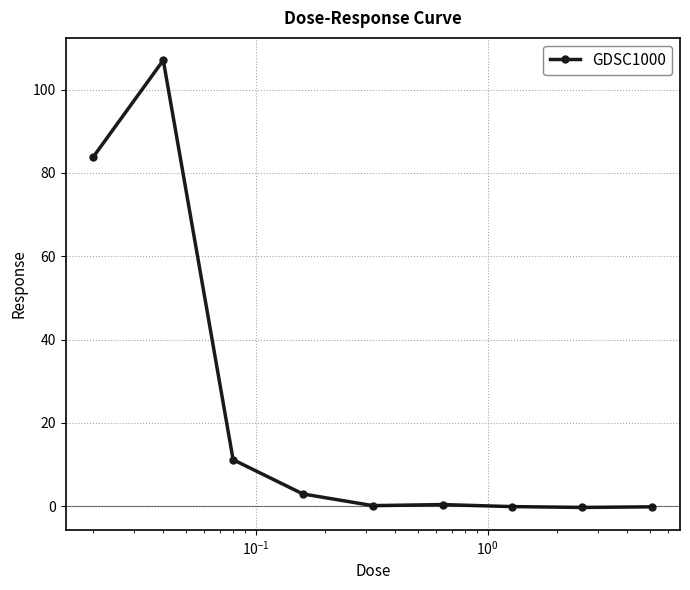

What is the value of the 1st point from the left?

83.9